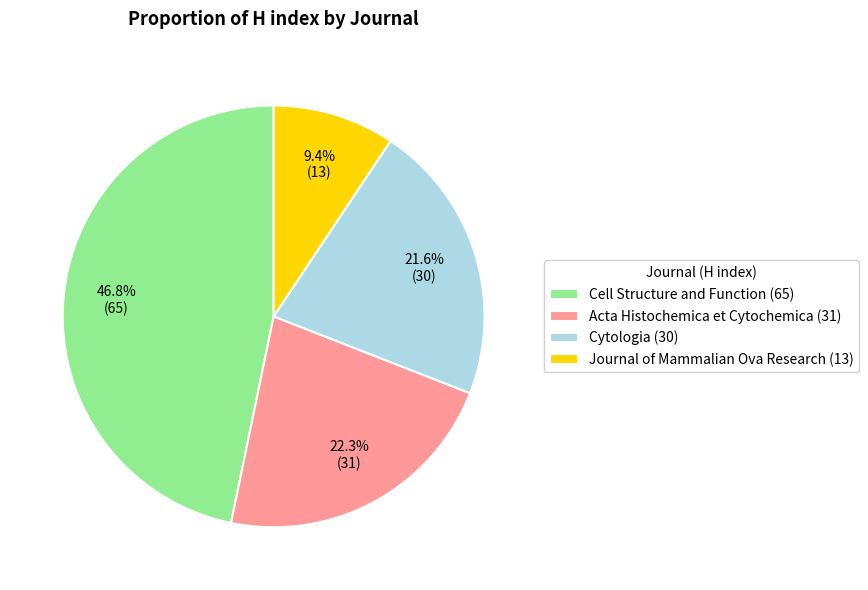

Between Cell Structure and Function and Journal of Mammalian Ova Research, which is larger?

Cell Structure and Function